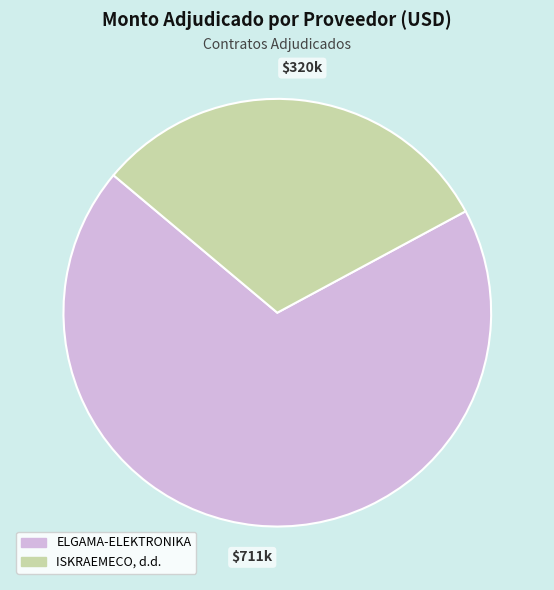

Does ISKRAEMECO, d.d. account for over 50% of the chart?

No